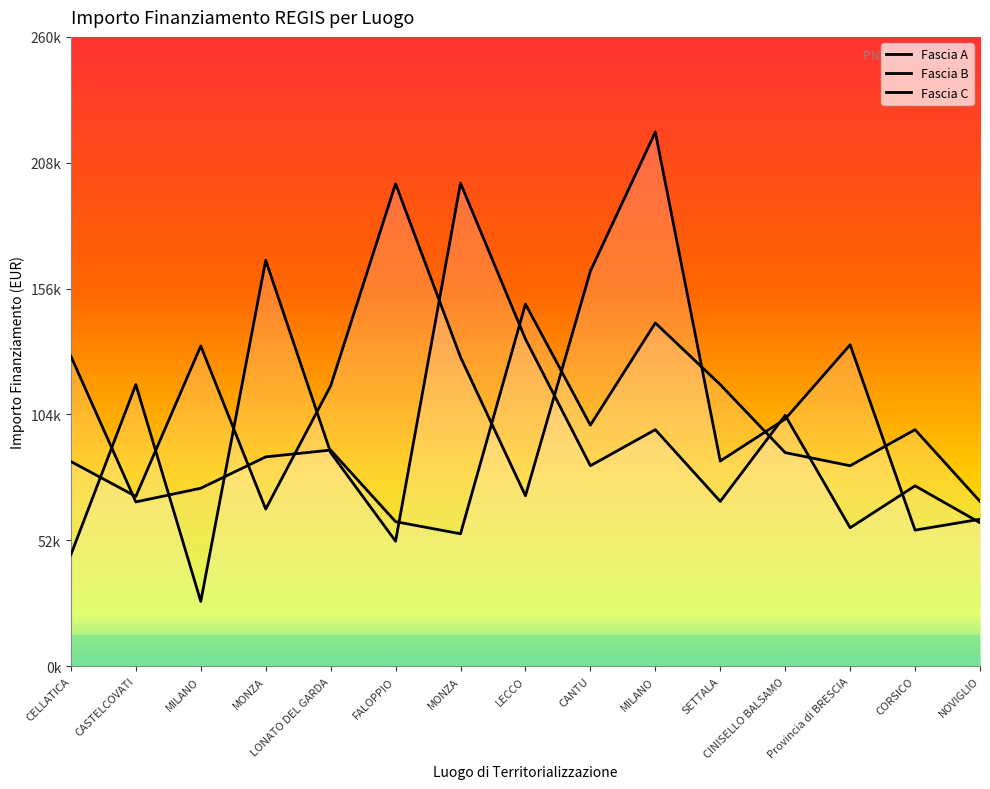

True or false: Fascia A has more than 2 interior local peaks.

True